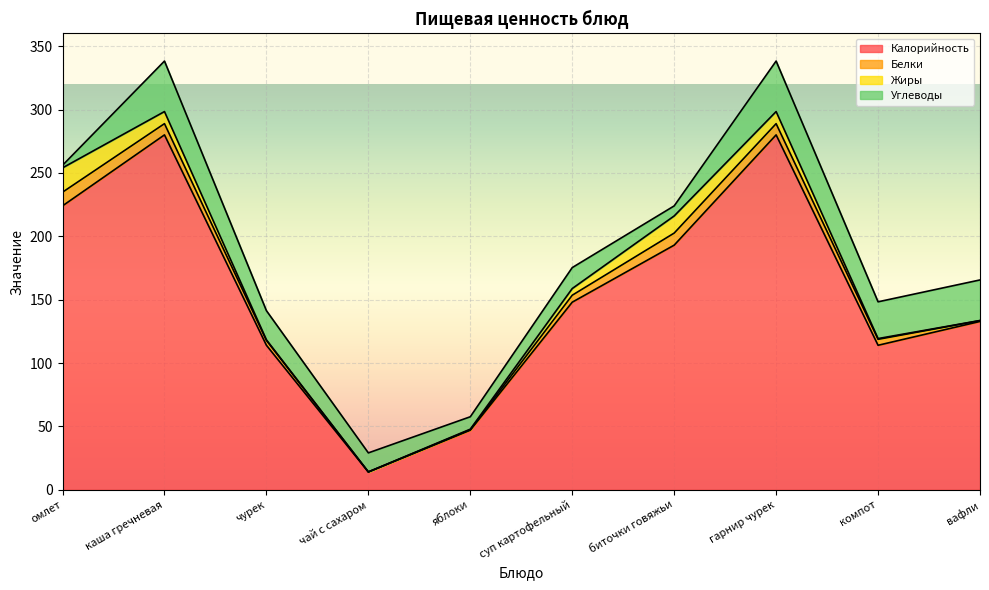

Which has a higher value, чай с сахаром or гарнир чурек?

гарнир чурек